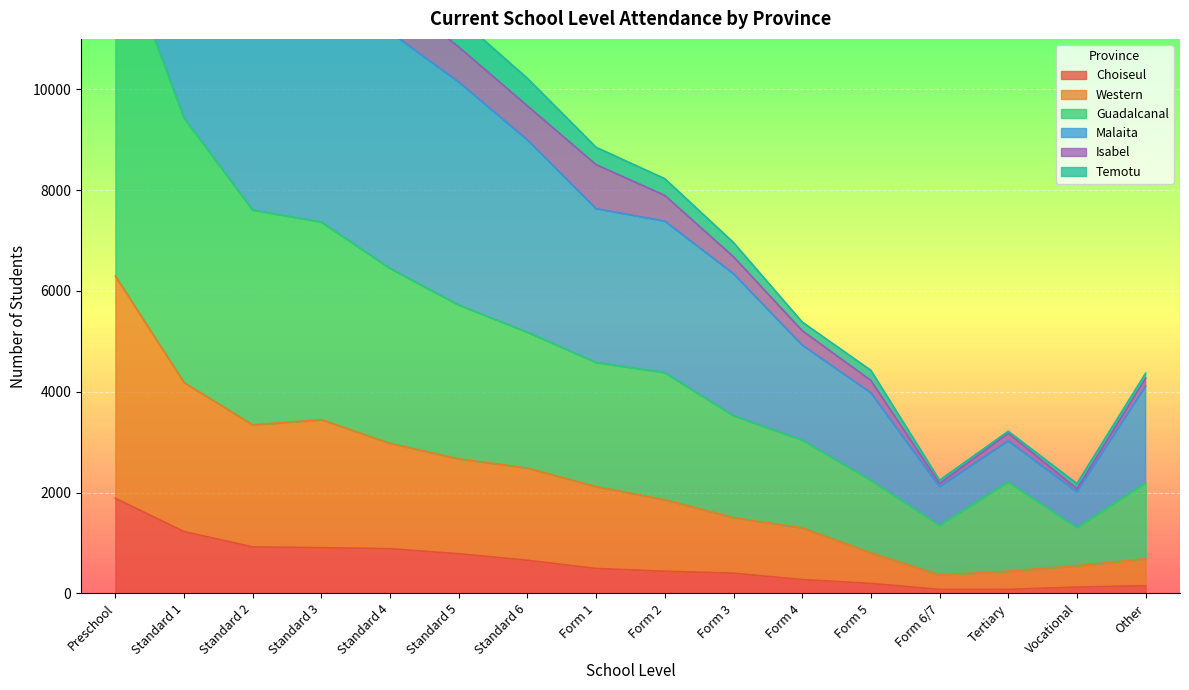

Which category has the highest value in the Choiseul series?

Preschool